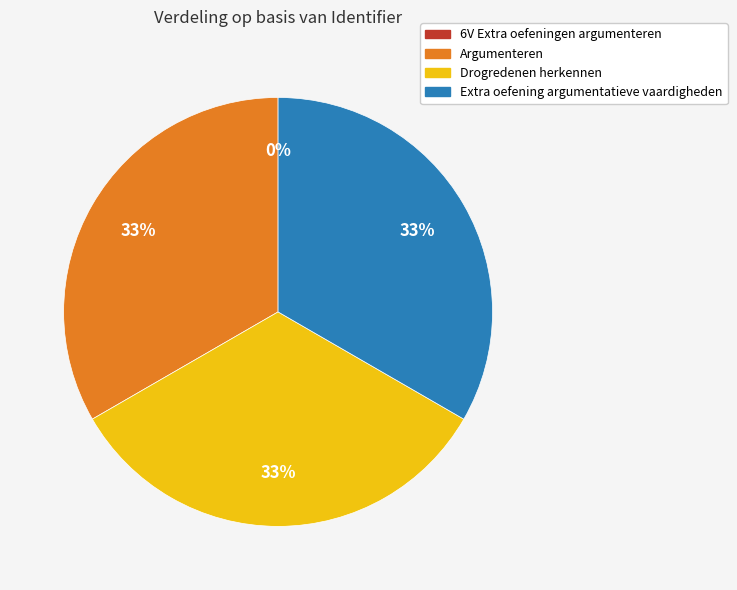

The Argumenteren slice represents 47% of the pie. True or false?

False